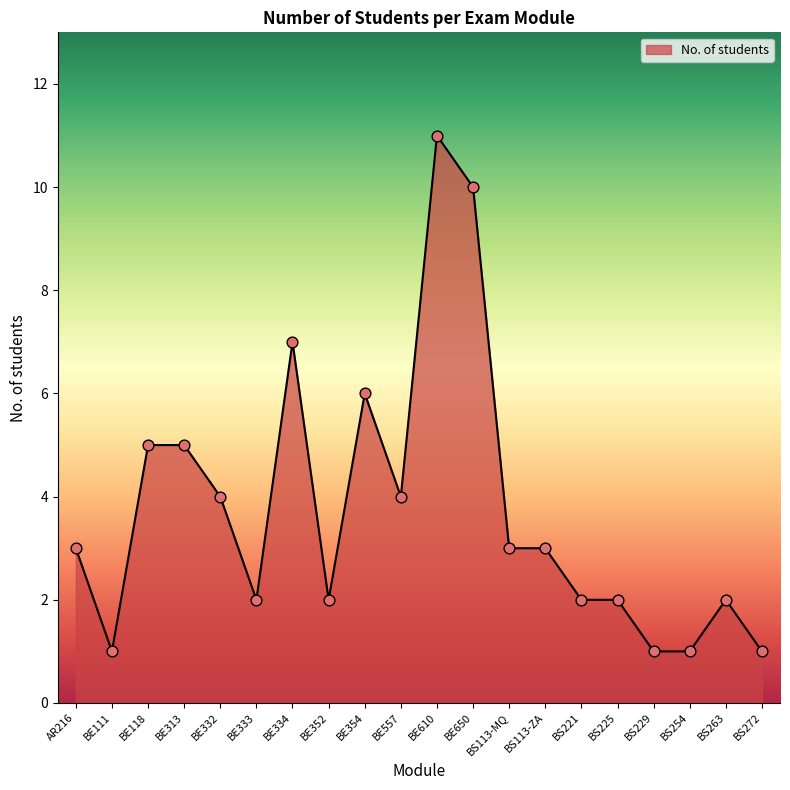

Which has a higher value, BE352 or AR216?

AR216